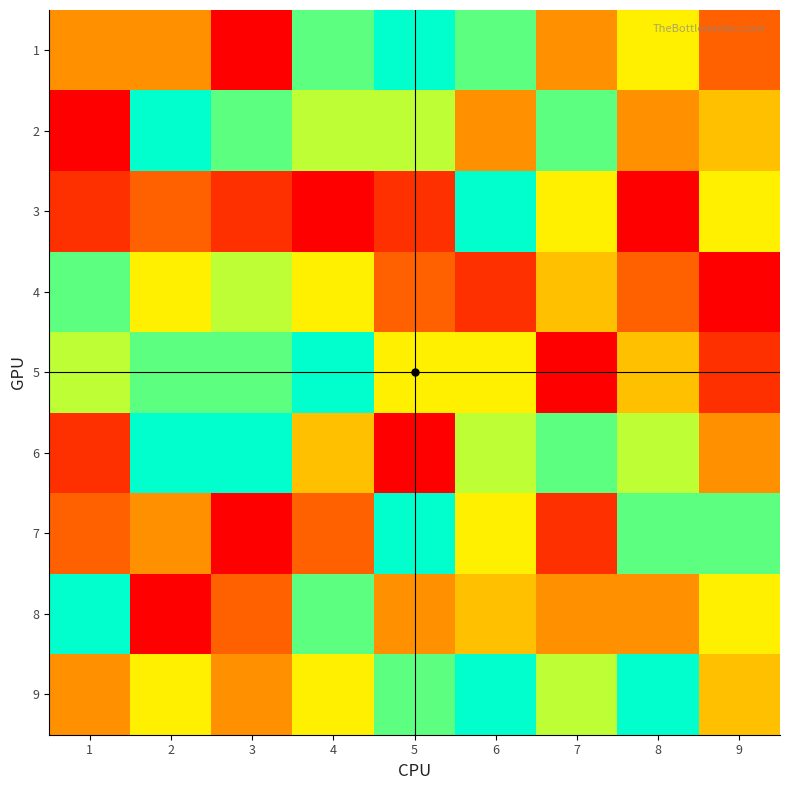

Between 4 and 7, which series saw the biggest shift?

5